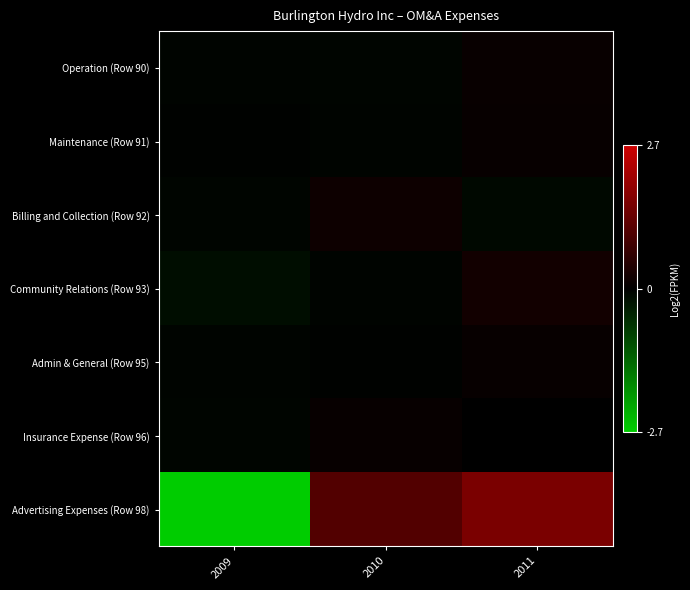

Count the number of categories in the chart.

3